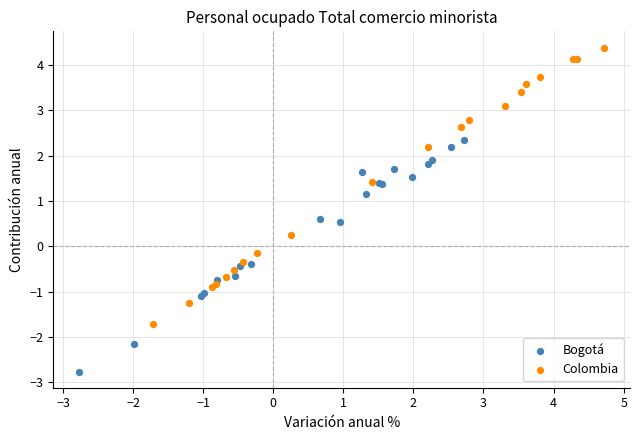

Which series has the largest Y range (max minus min)?

Colombia